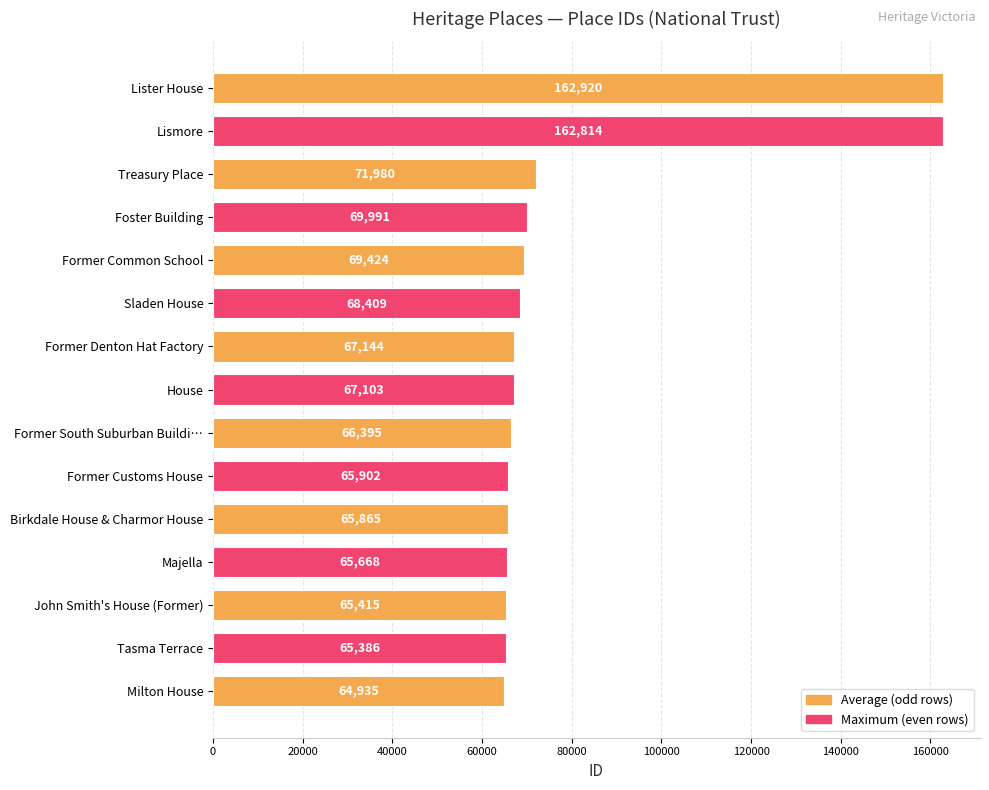

Which label corresponds to the largest value in the chart?

Lister House